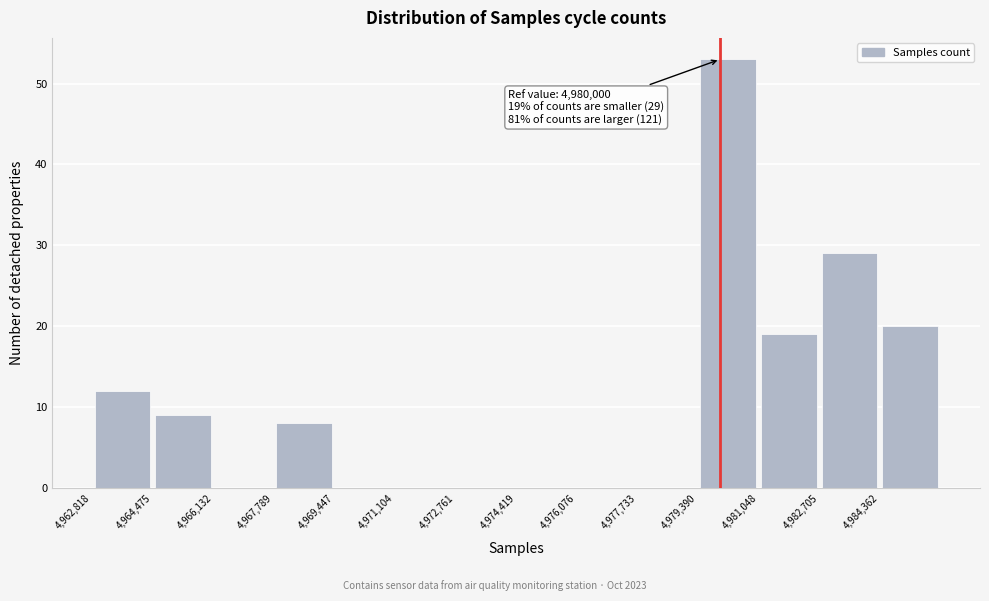

Over which range of the x-axis is the bar tallest?

4979400 to 4981000